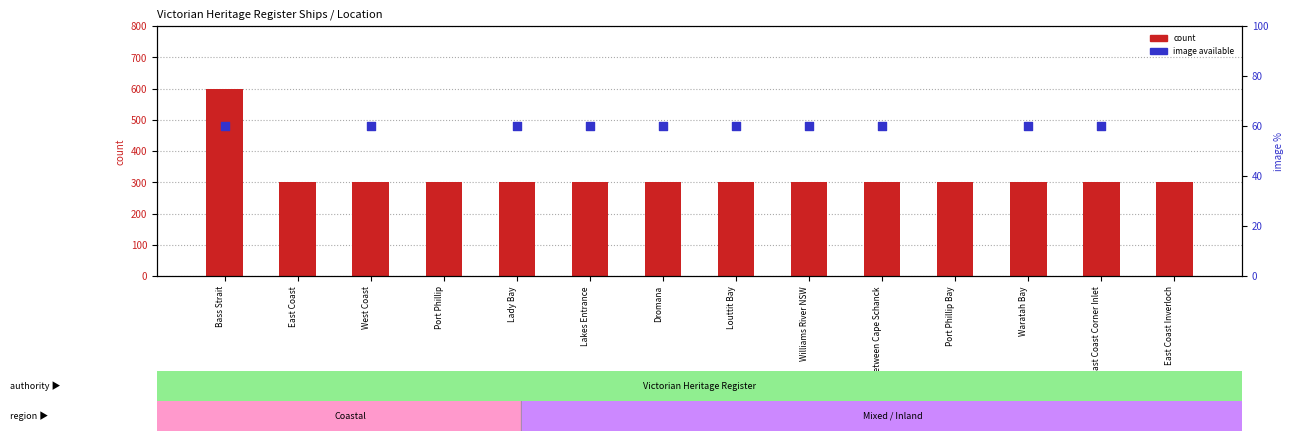

Which series reaches the maximum Y coordinate?

count